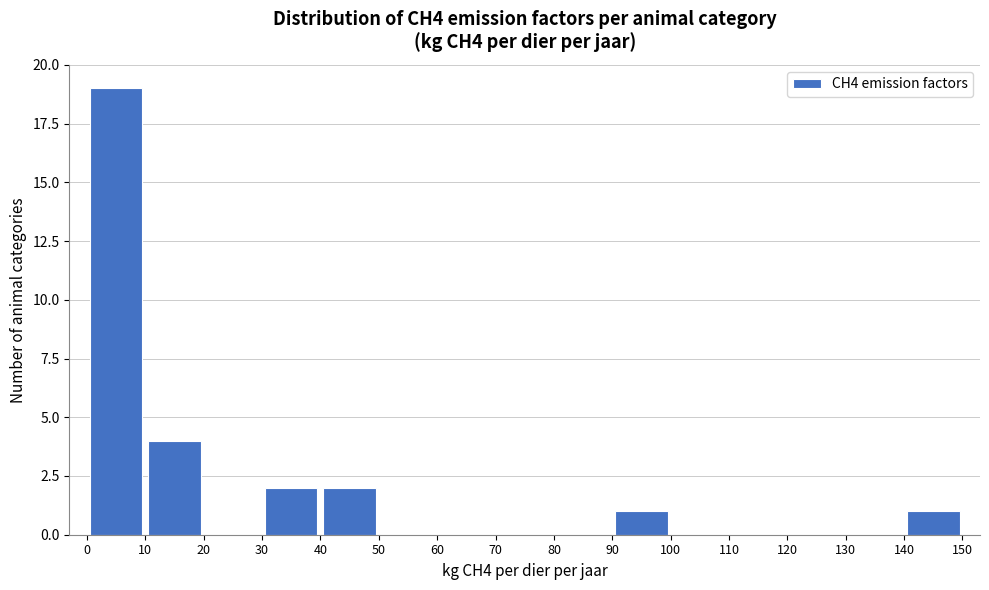

What is the height of the bar covering 40 to 50 on the x-axis? The values are not printed on the chart, so give them approximately, as read against the axis.

2